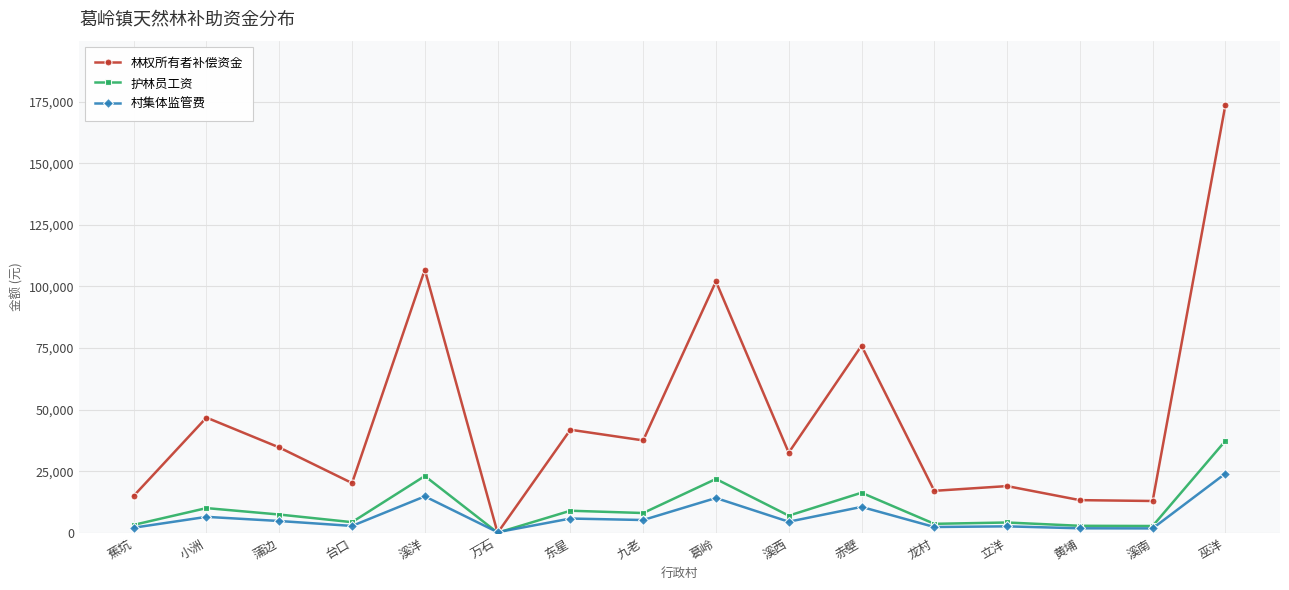

At which label does 护林员工资 first exceed 7422?

小洲